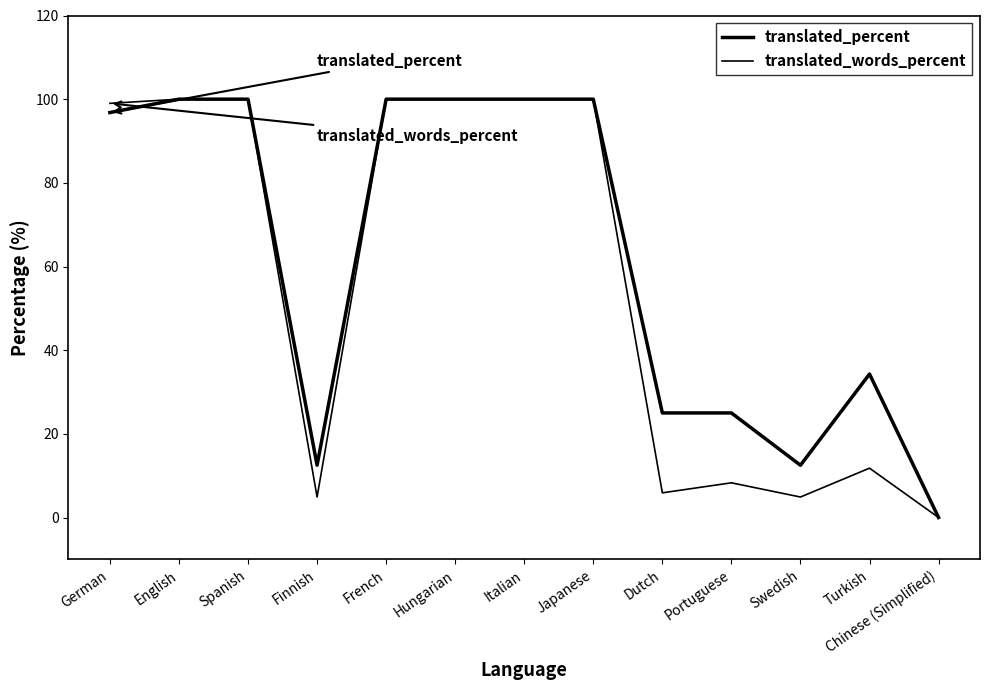

Is this an area chart (filled region under the line)?

No